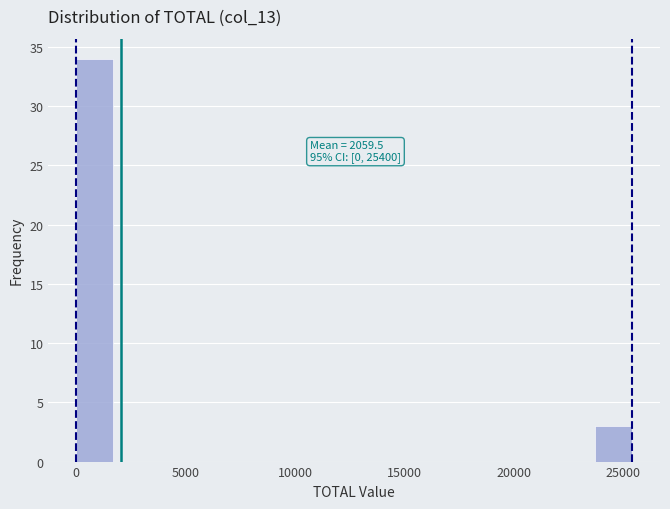

Around what value on the x-axis is the tallest bar? Give the approximate position of its centre, as read against the axis.

1000